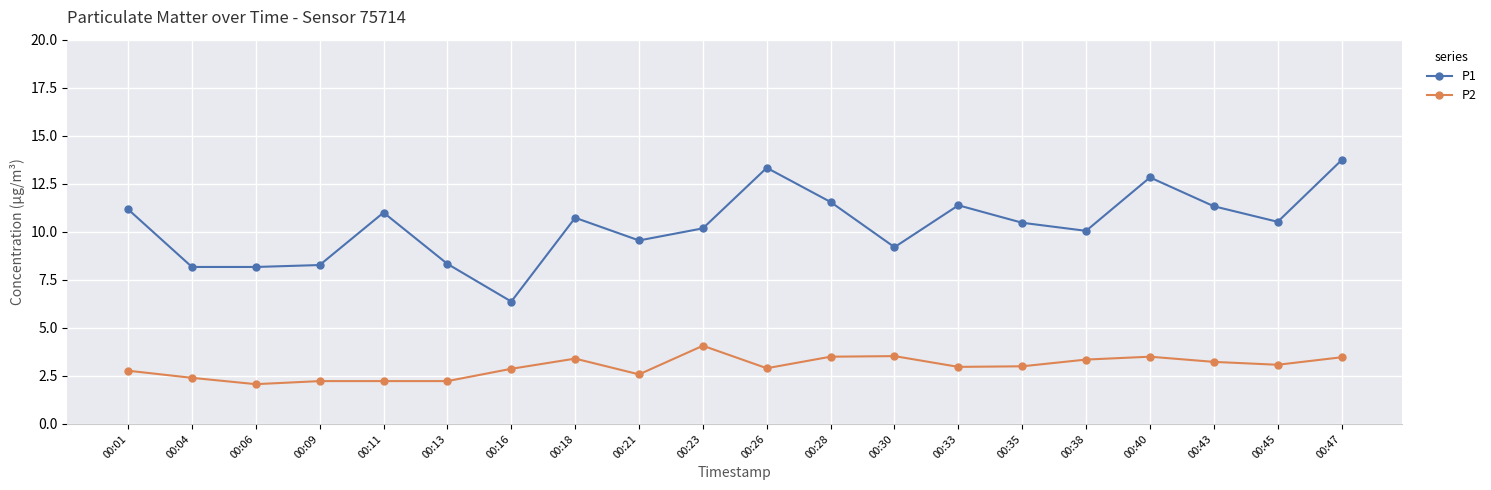

What is the average value of the P2 series?

3.0